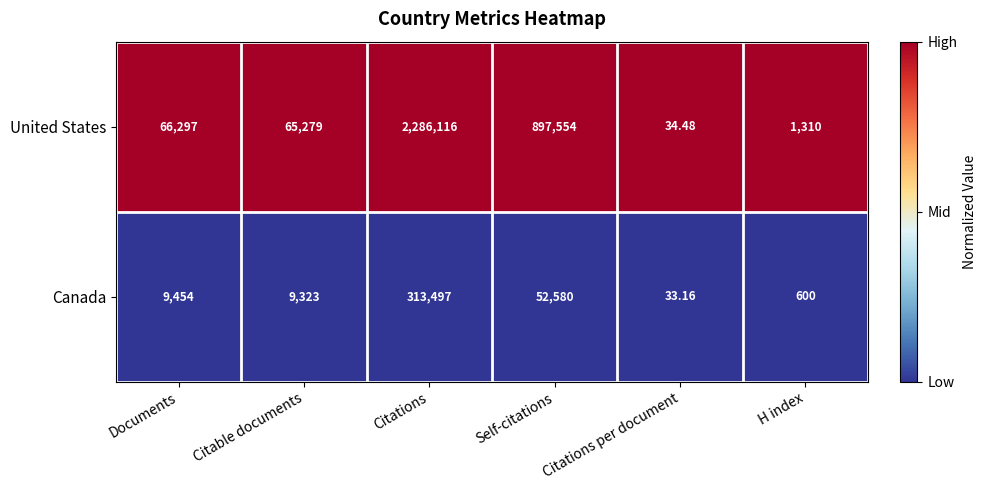

At which category is the sum across all series the highest?

Citations